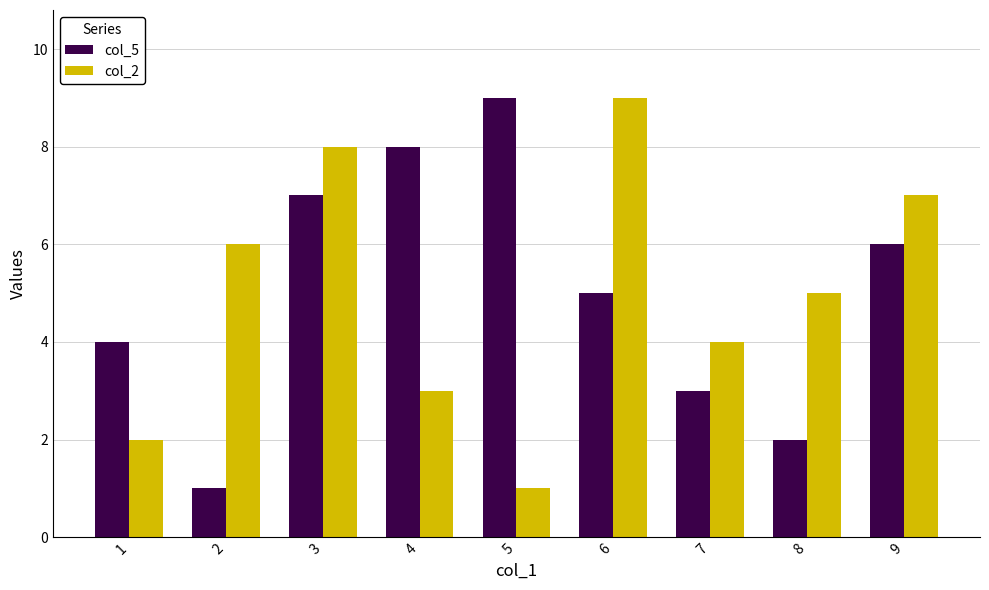

What is the sum of all col_5 values?

45